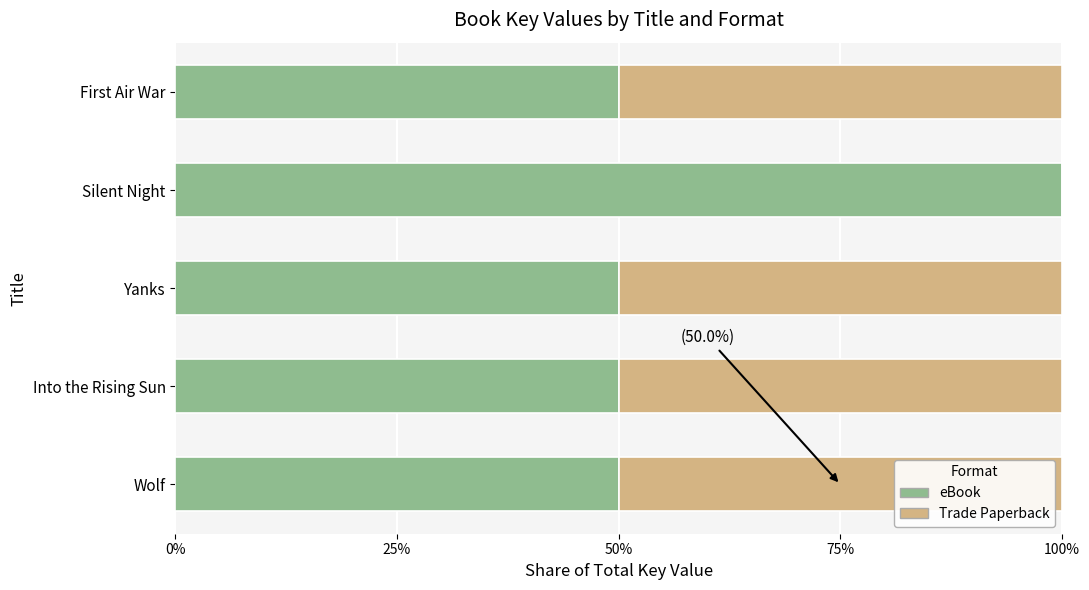

What is the maximum value for eBook?

100